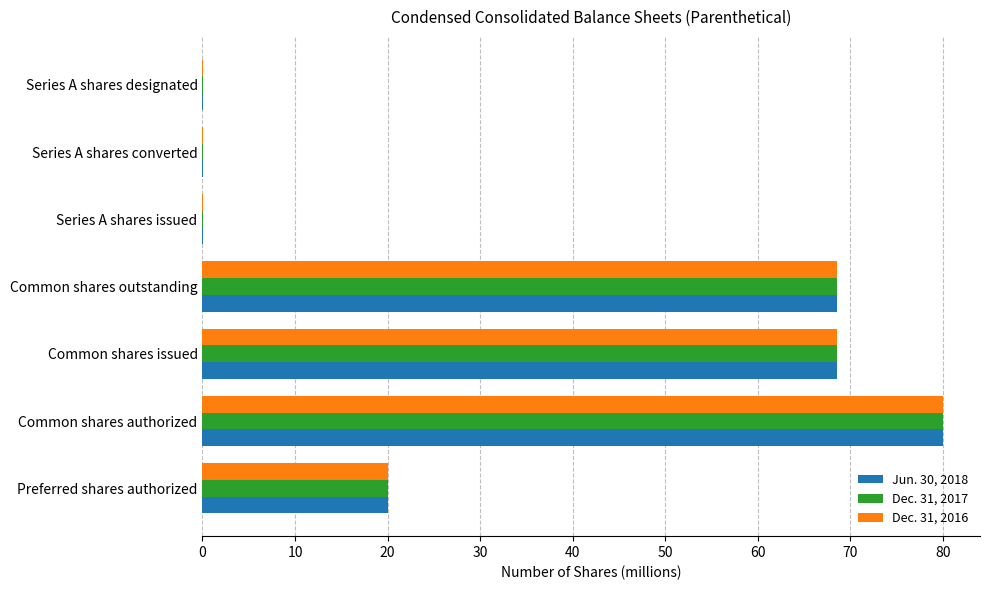

What is the sum of all Dec. 31, 2017 values?

237.2